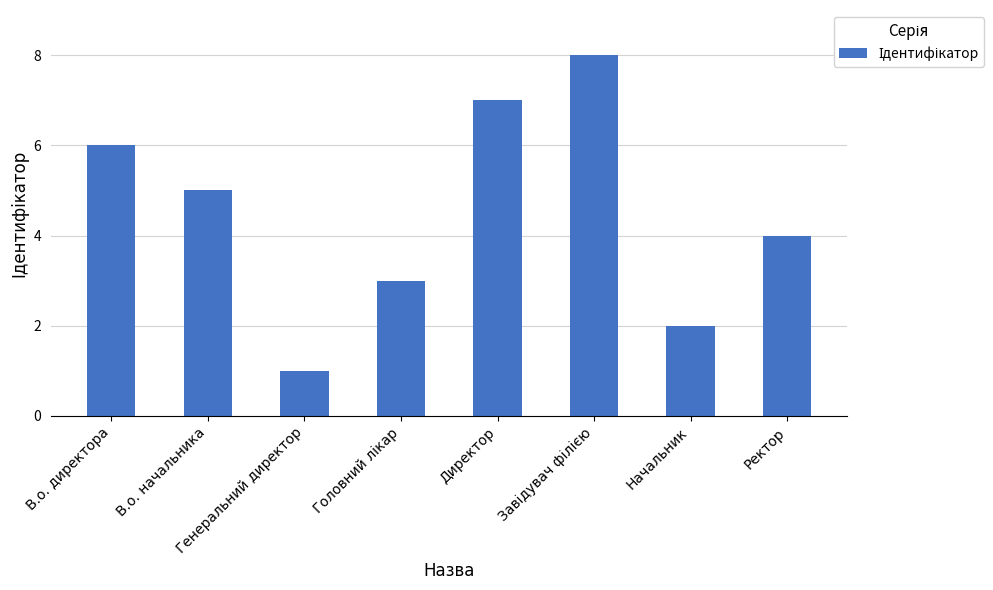

Count the number of categories in the chart.

8